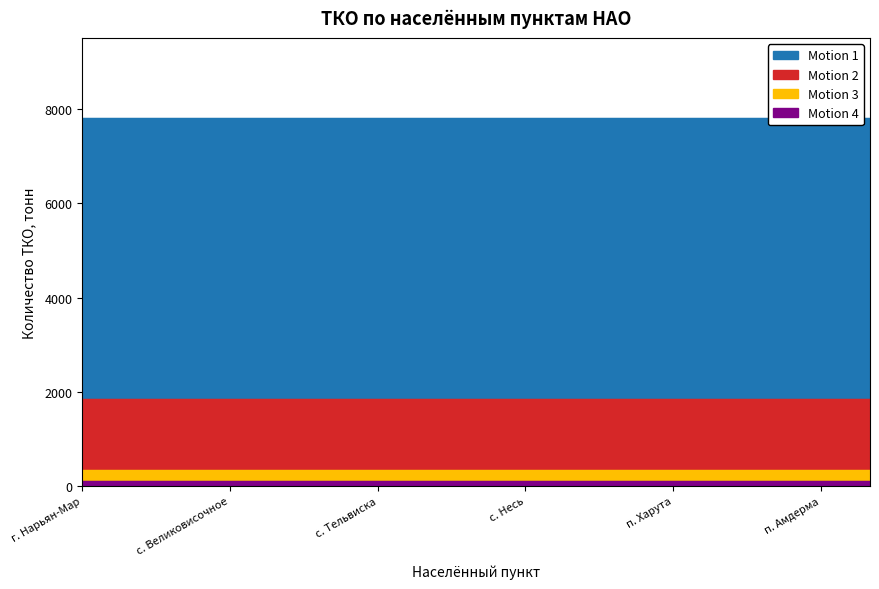

True or false: Motion 2 and Motion 1 intersect in this chart.

False